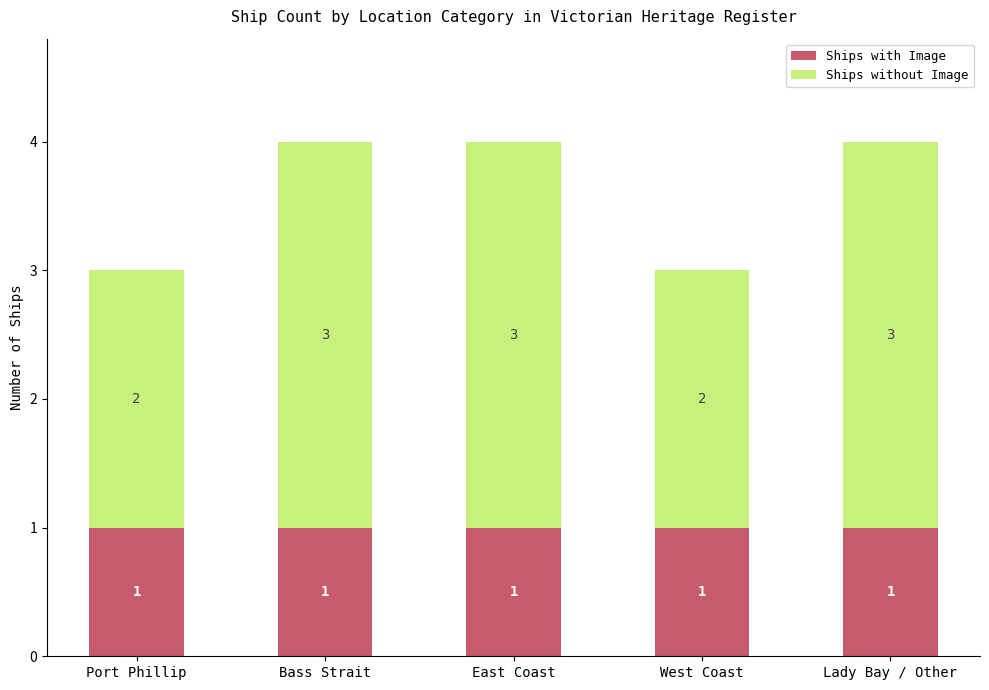

What is the sum of all Ships with Image values?

5